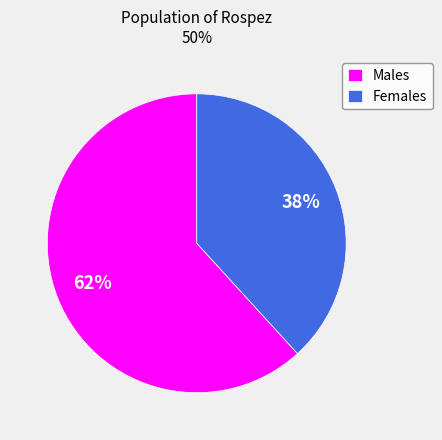

Approximately how many times larger is the value at Males compared to Females?

1.6